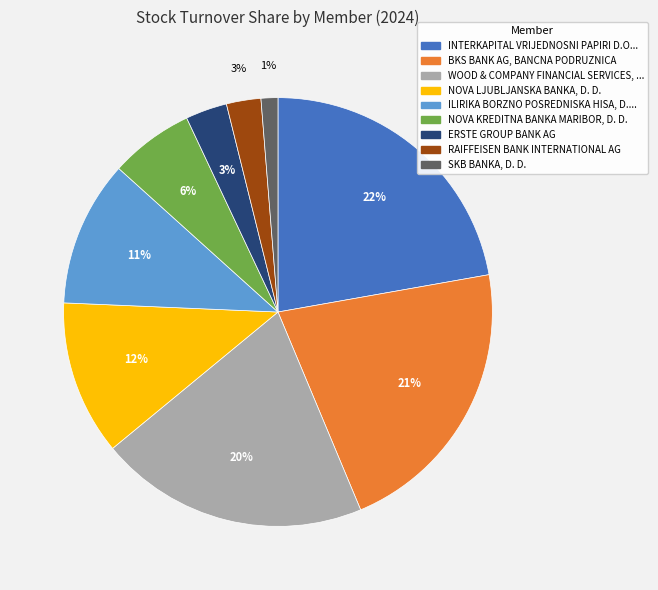

Is there a majority slice in this chart?

No